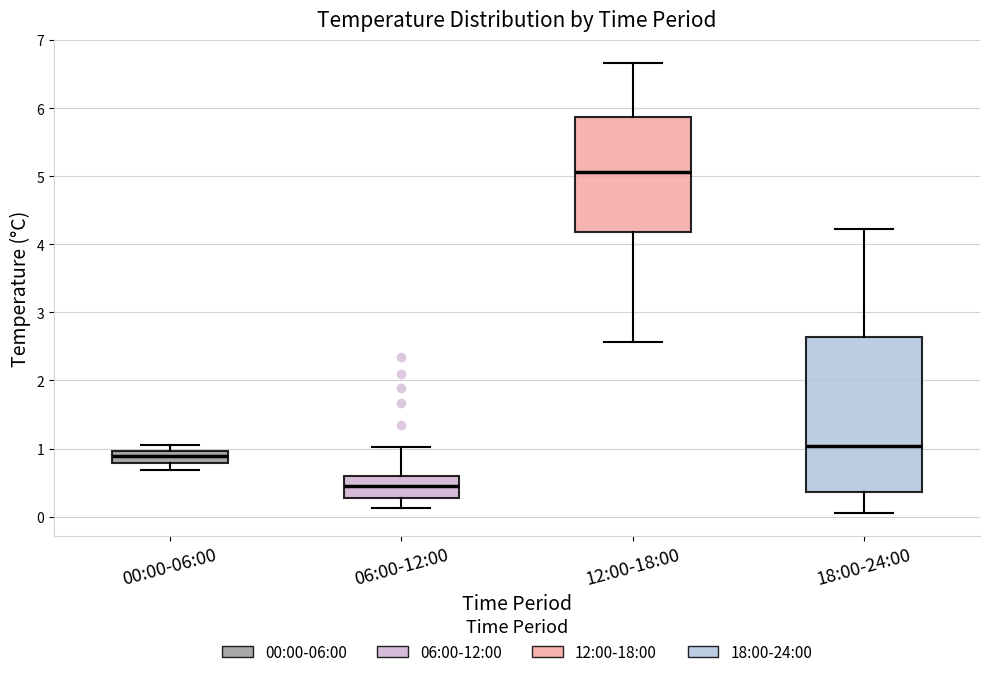

Which box's median line is the highest?

12:00-18:00